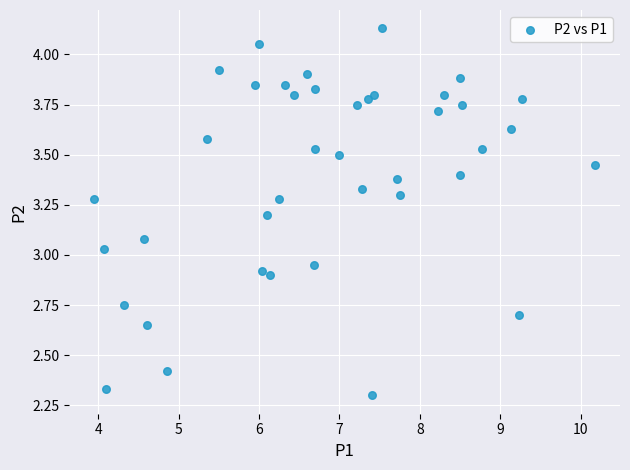

What is the range of X values (max minus min)?

6.2